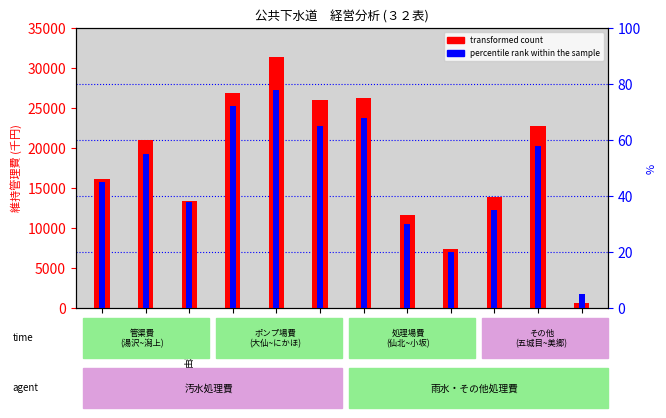

List the labels in order of transformed count value, smallest first.

美郷町, 小坂町, 仙北市, 由利本荘市, 五城目町, 湯沢市, 鹿角市, 八郎潟町, 北秋田市, にかほ市, 潟上市, 大仙市